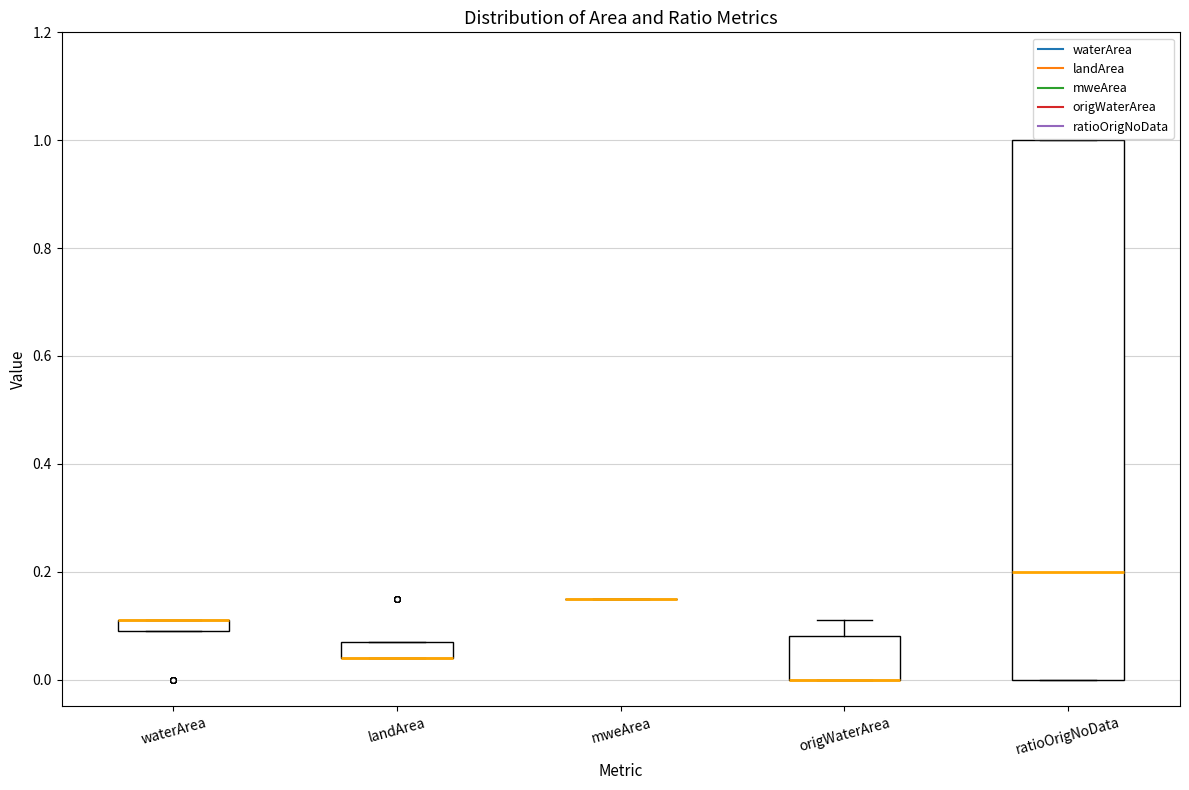

Which box is the tallest, from its lower edge to its upper edge?

ratioOrigNoData